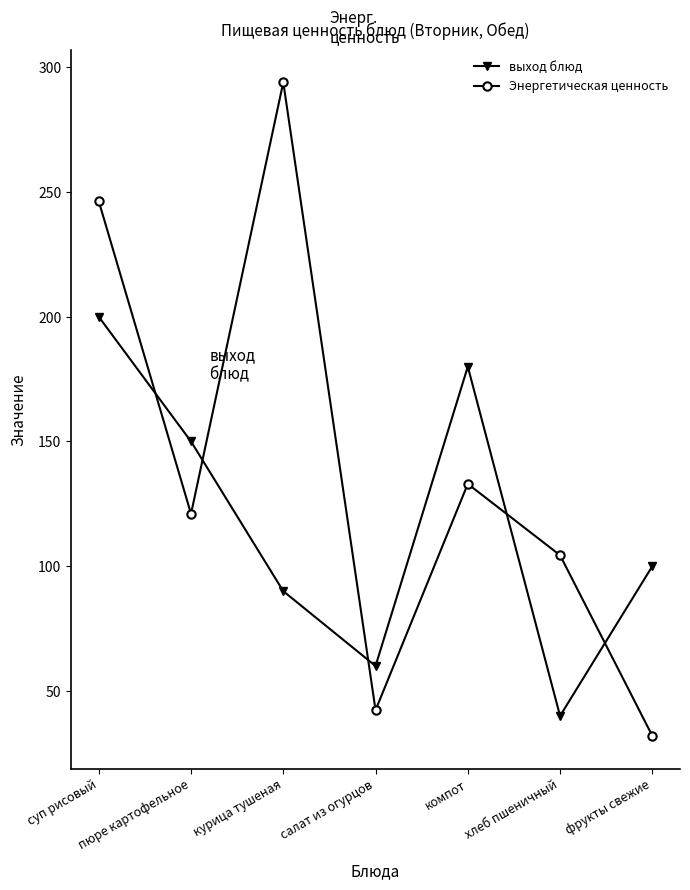

After their last crossing, which series has the higher values: Энергетическая ценность or выход блюд?

выход блюд